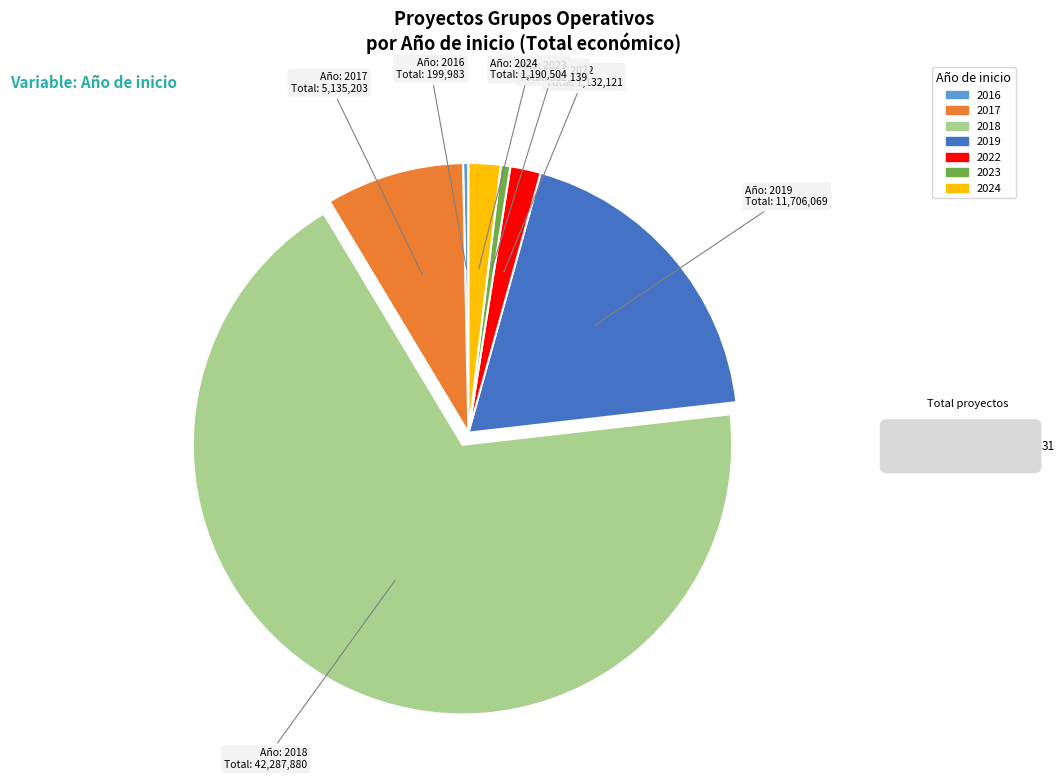

How many segments does this pie chart have?

7